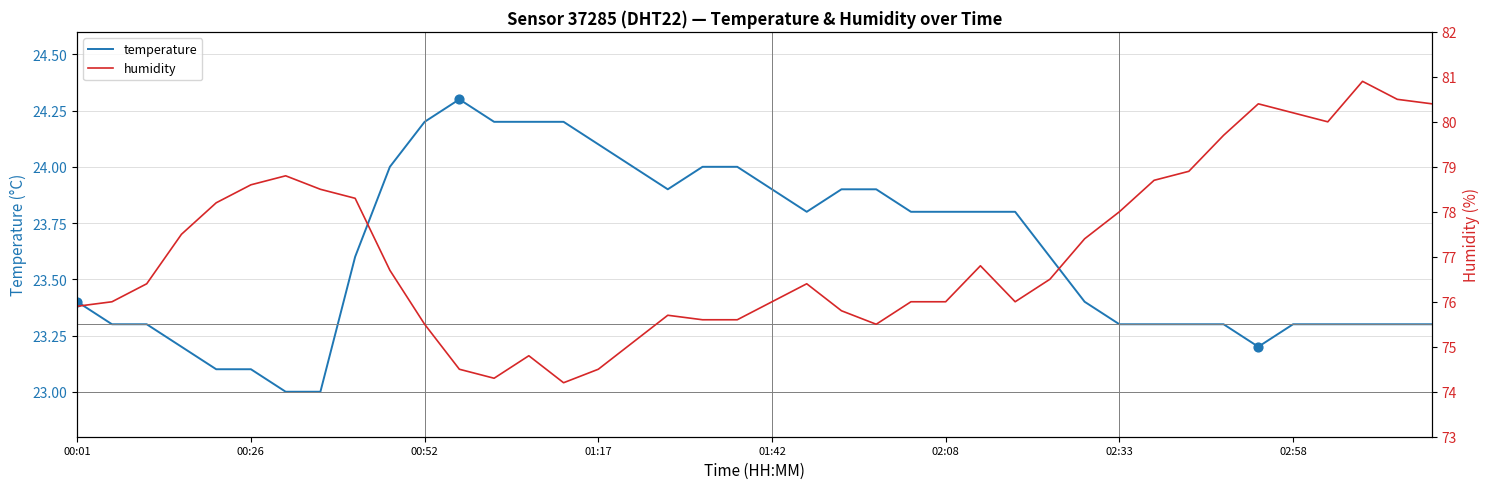

What are all the series names shown in the legend?

temperature, humidity